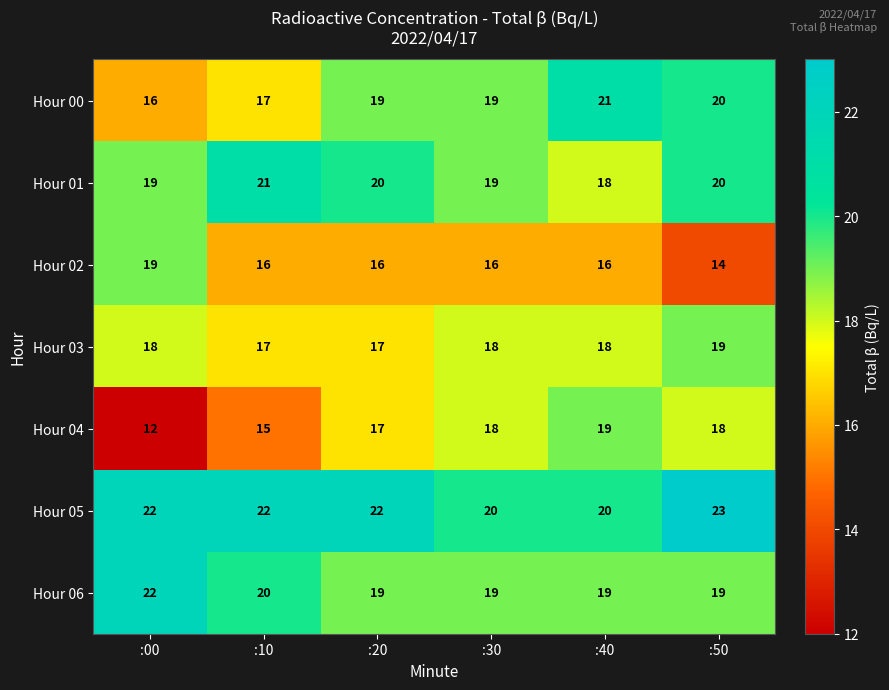

Which series has the widest spread of values?

Hour 04